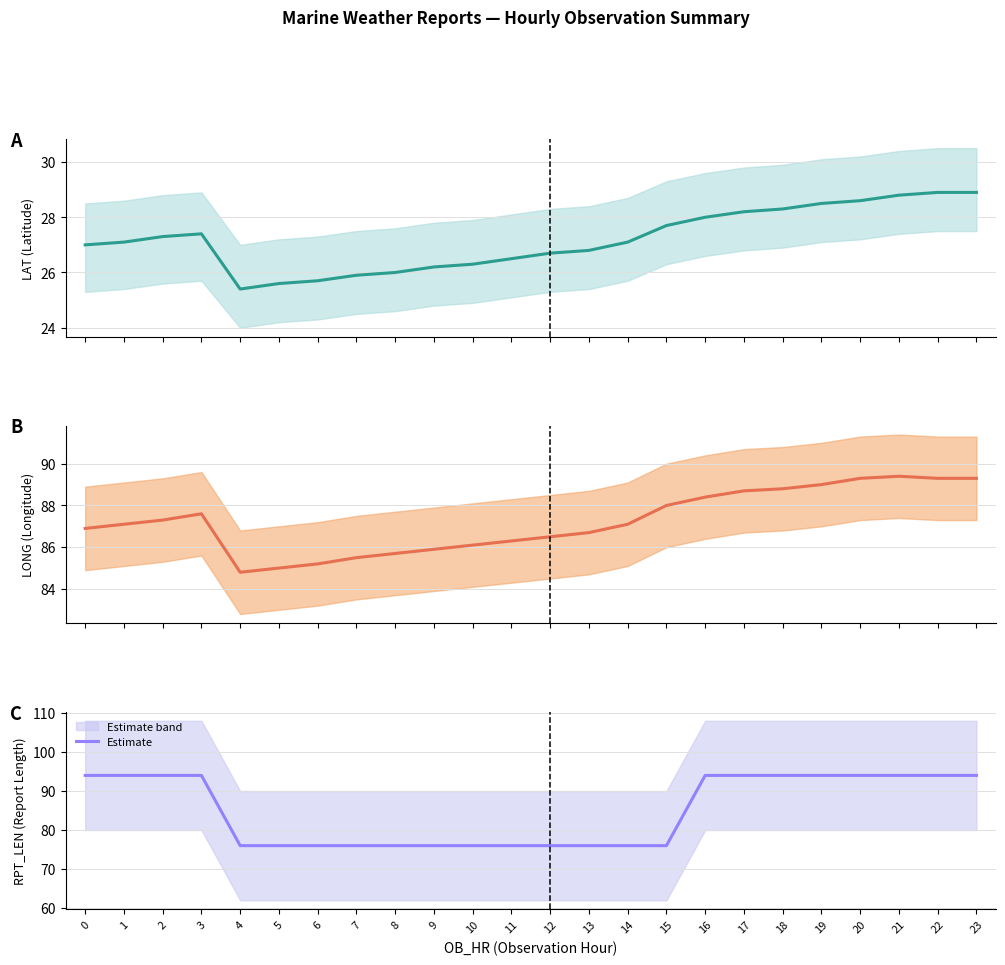

Which has a higher value, 3 or 0?

3